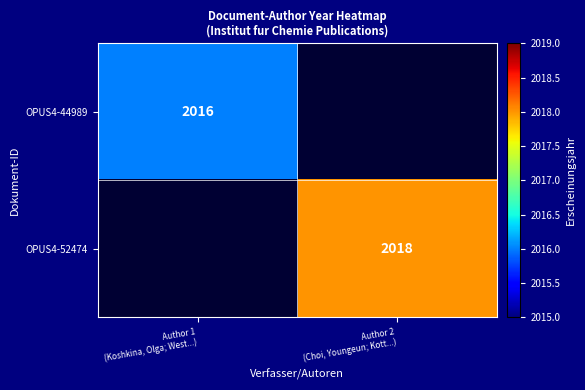

What is the maximum value for OPUS4-44989?

2016.0